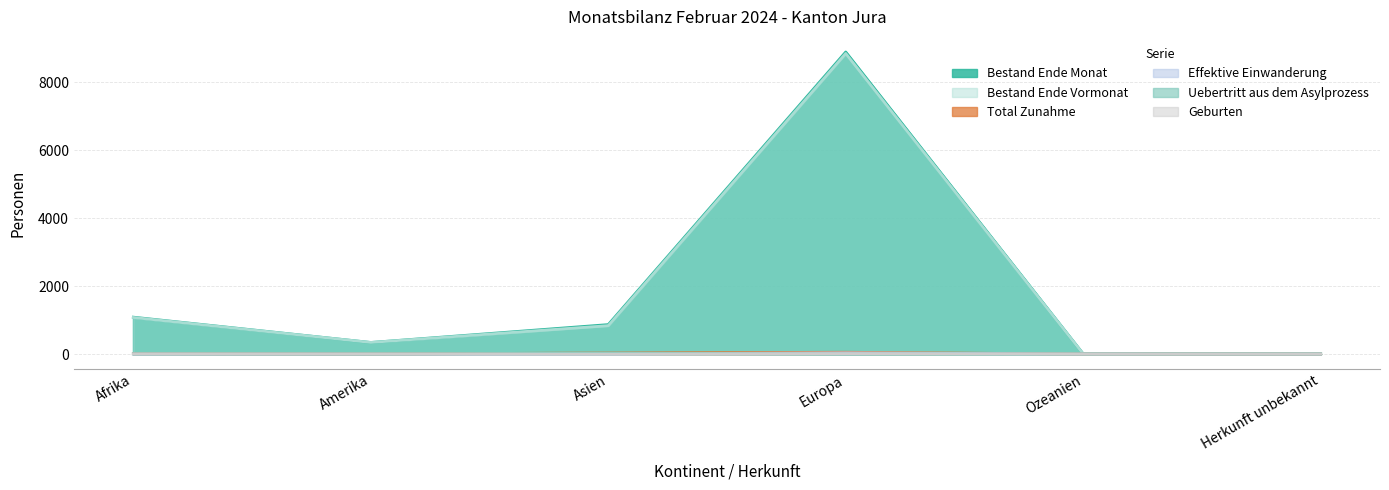

What is the sum of the Geburten values at Amerika and Europa?

10